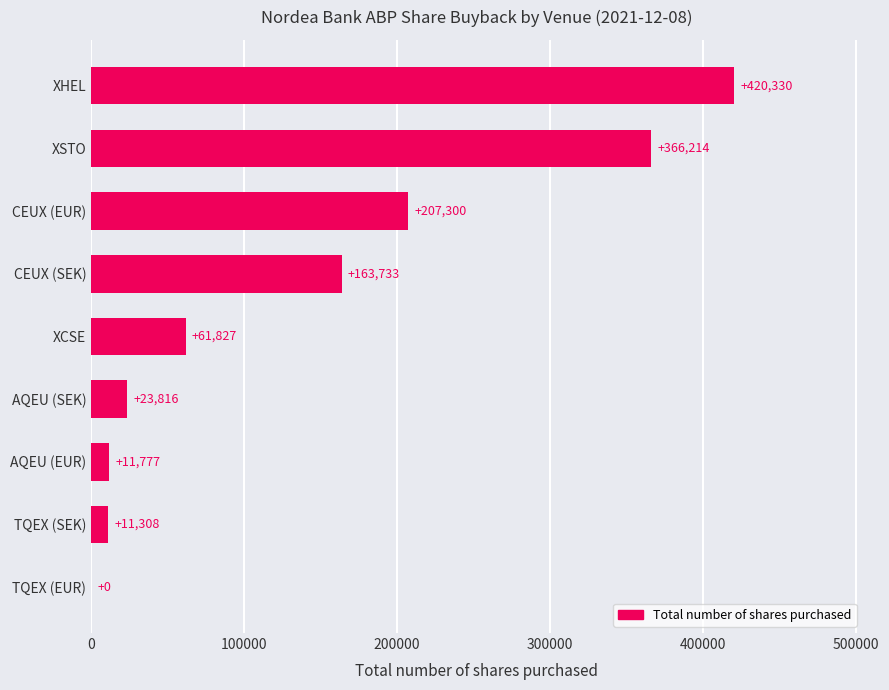

Is it true that the value at CEUX (SEK) is 163733?

True